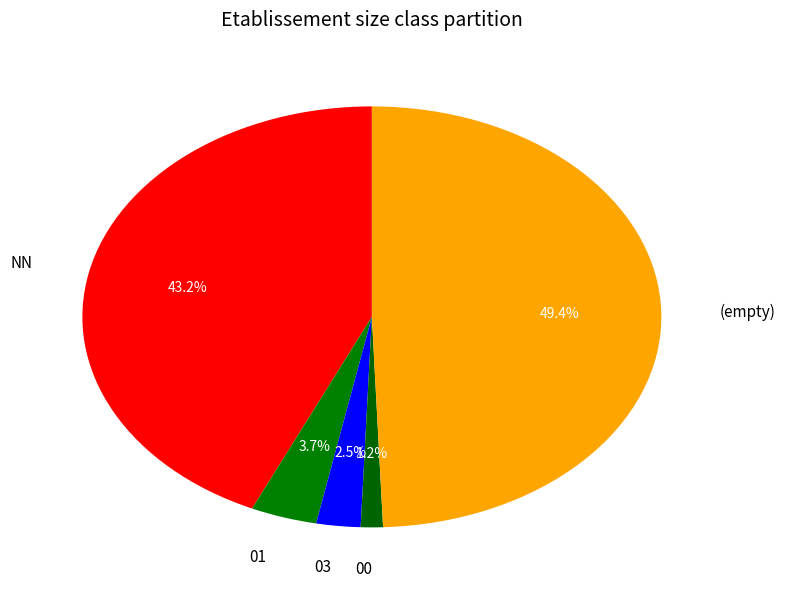

How many slices are in this pie chart?

5